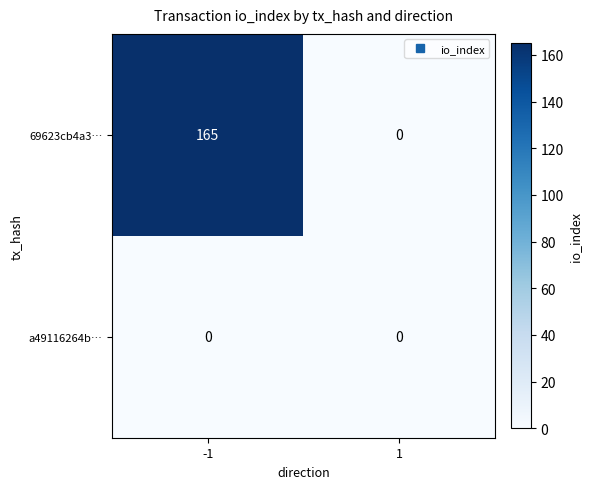

The 69623cb4a3… series shows 0 at 1. True or false?

True